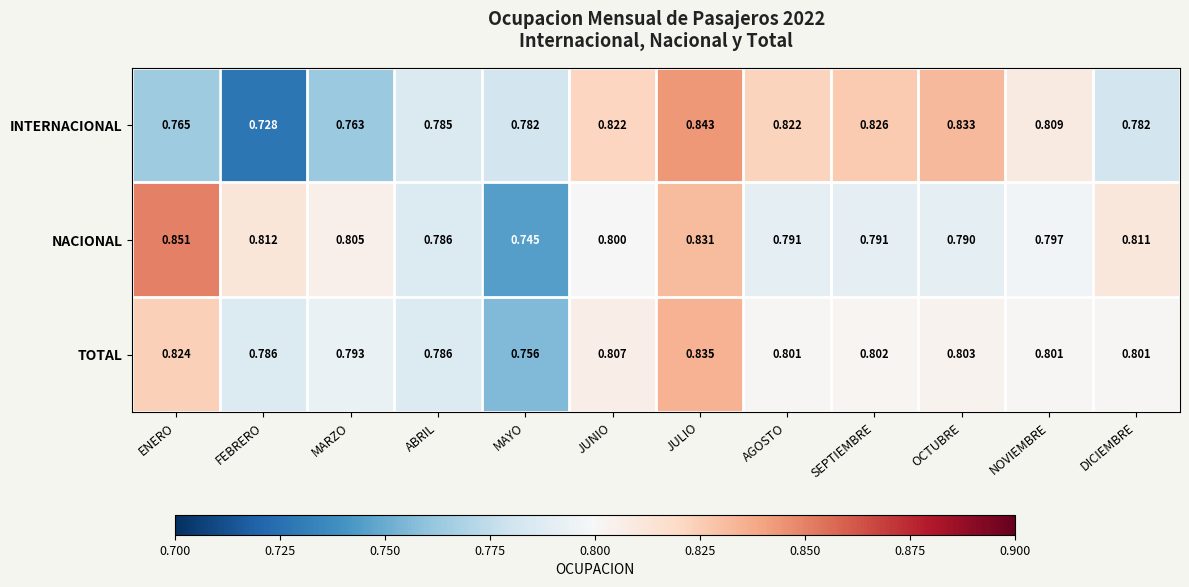

Where is NACIONAL nearest to the value 0?

MAYO